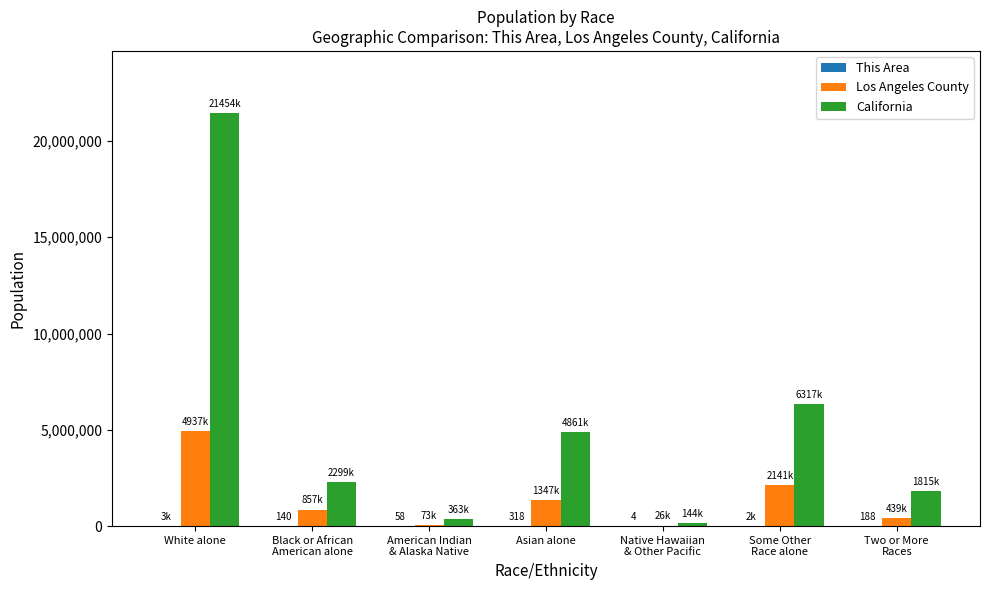

Which series has the widest spread of values?

California